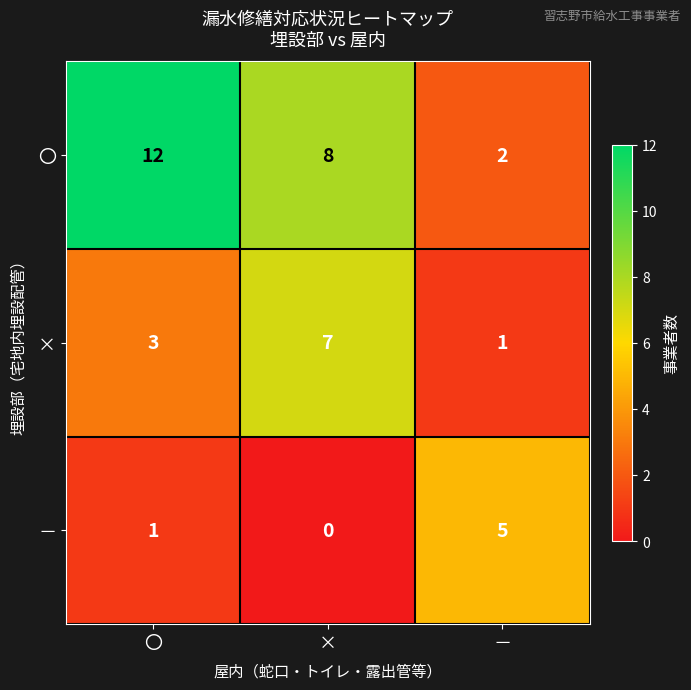

What is the approximate value of 〇 at 〇, to the nearest 10?

10